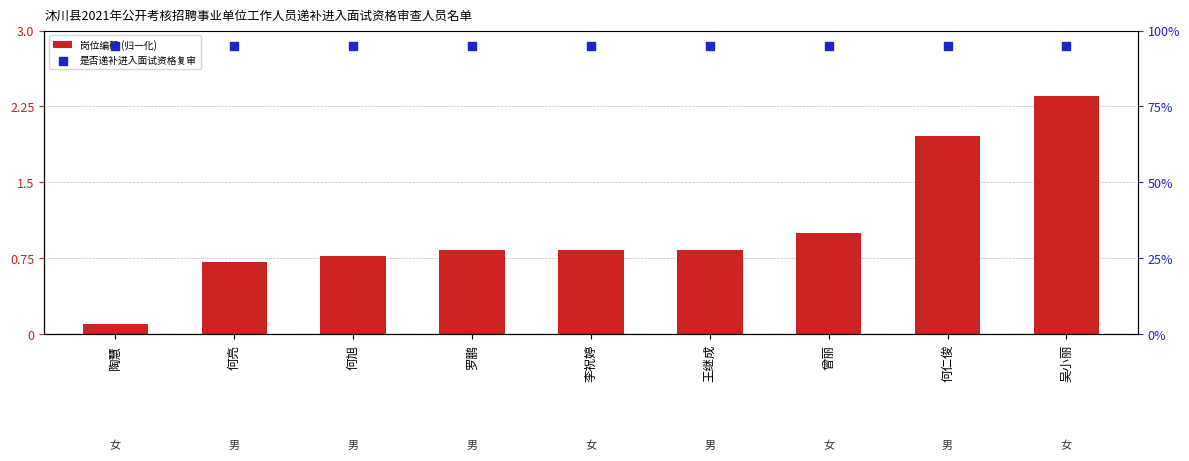

What is the total value across all series at 何仁俊?

4.8